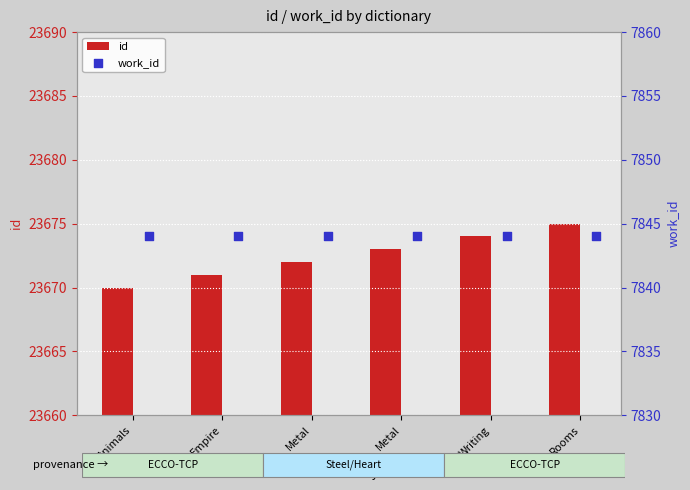

Which series has the largest Y range (max minus min)?

id